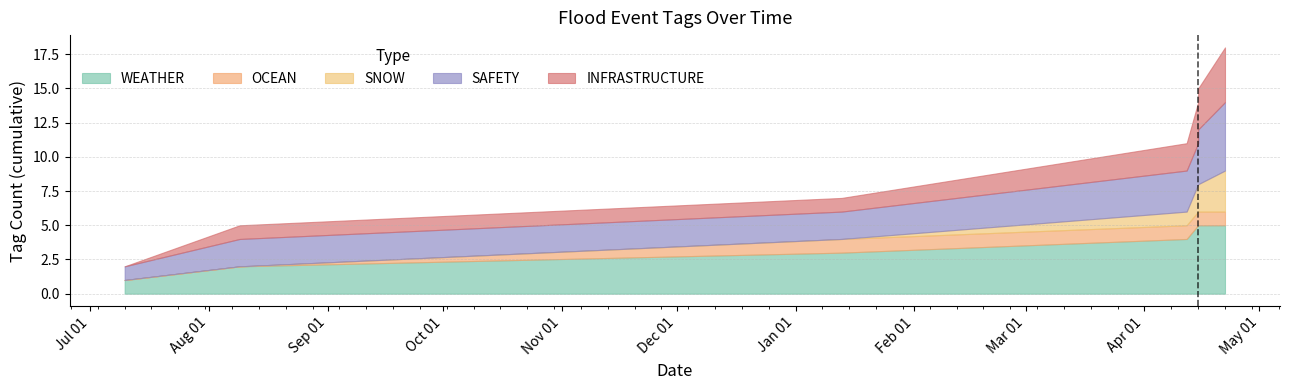

Does the chart display data point markers on the line(s)?

No